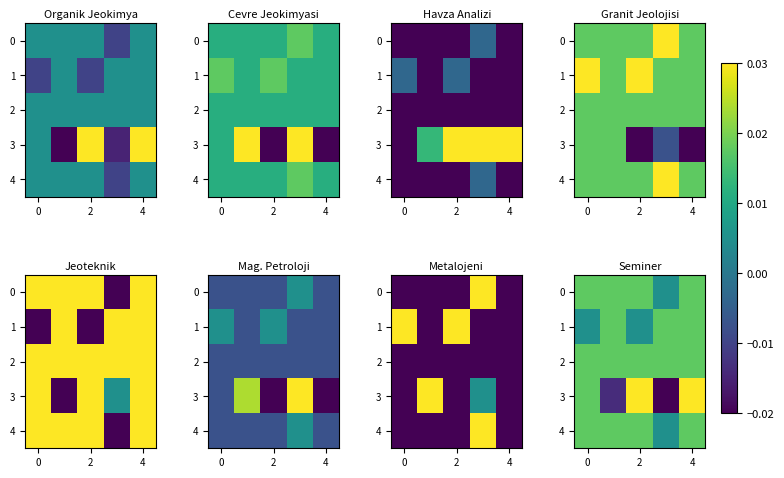

What is the sum of all 4 values?

0.1